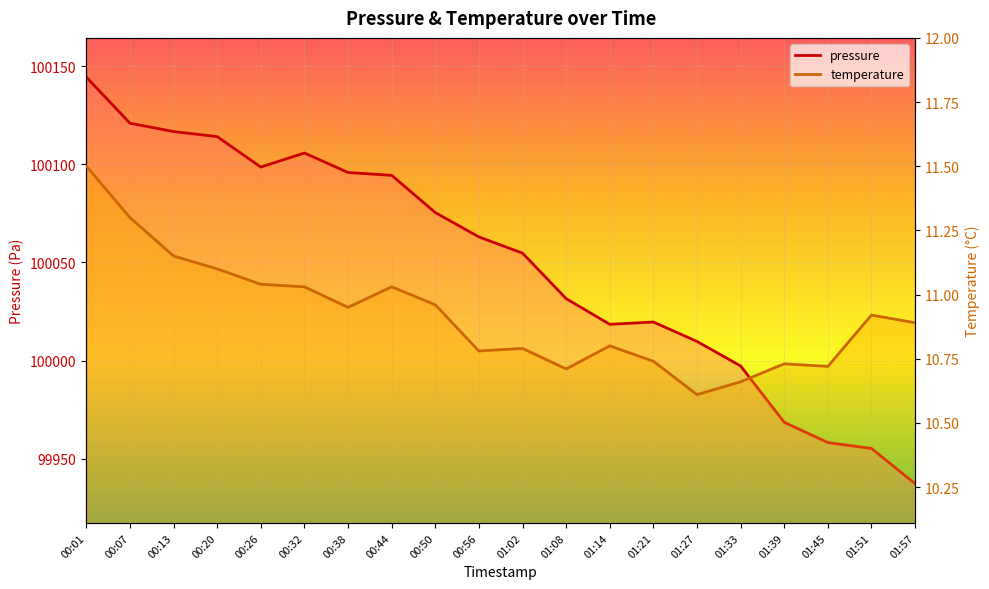

What is the difference between the second highest and second lowest values in the temperature line series?

0.6